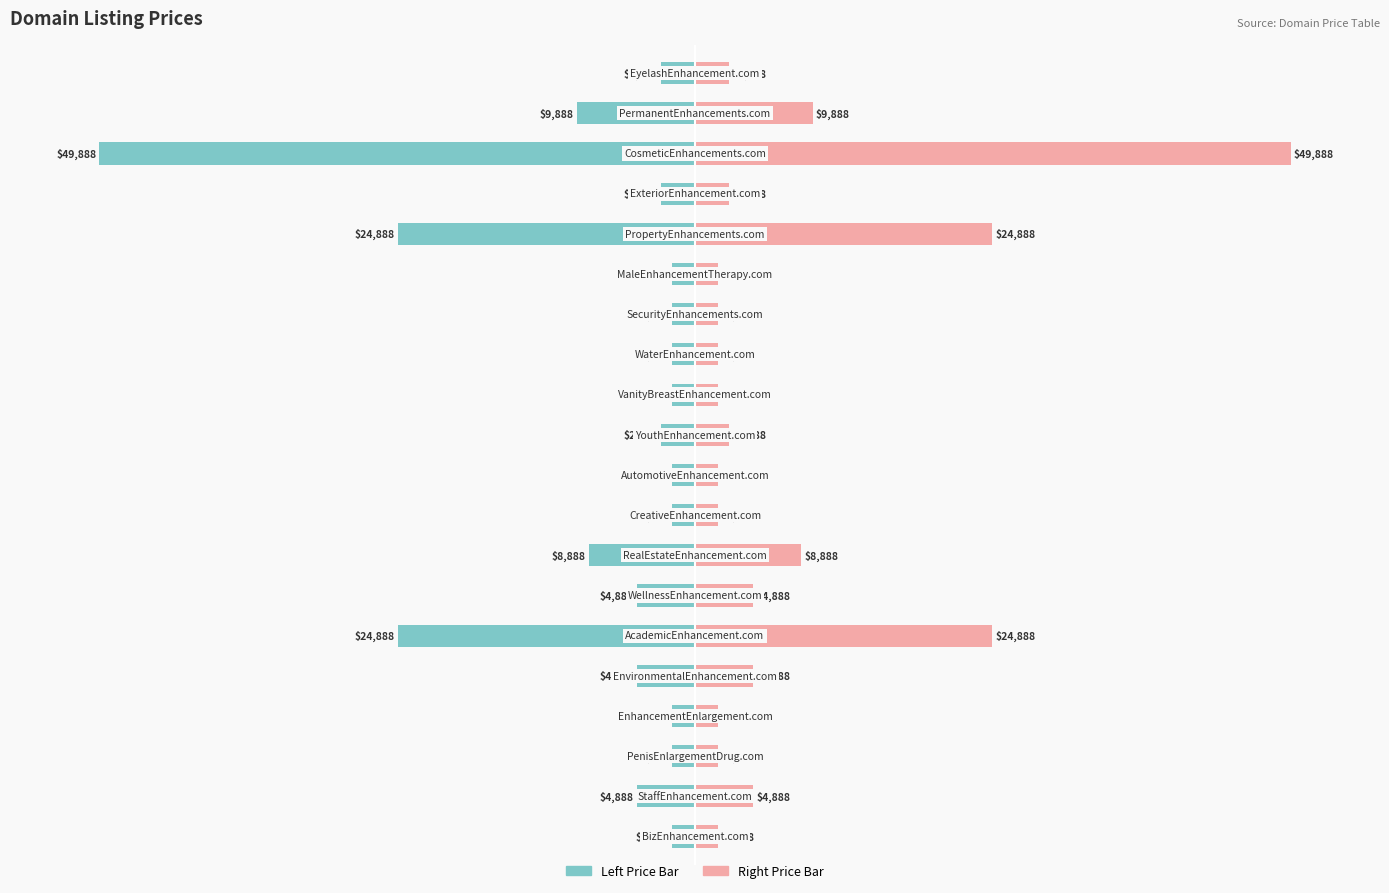

How many distinct data groups are displayed?

2